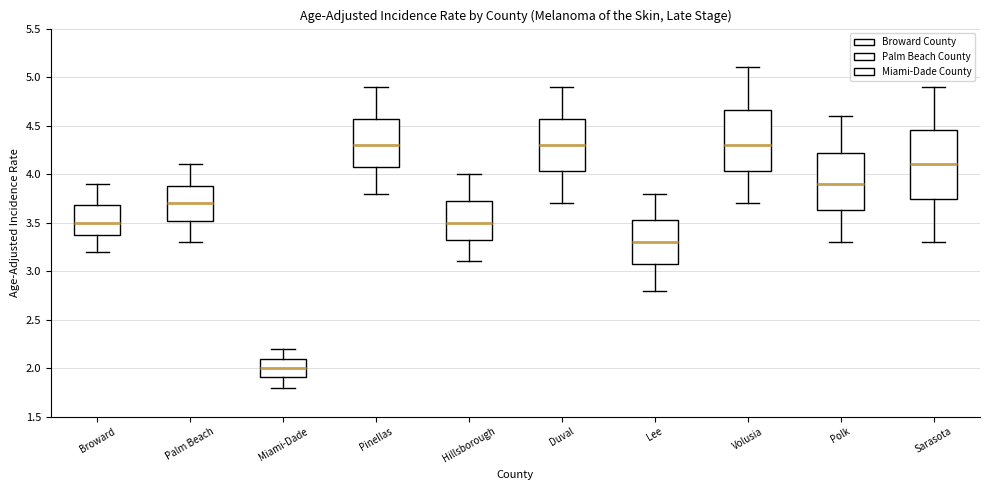

Where does the median line of the box for Sarasota sit on the y-axis? The values are not printed on the chart, so give them approximately, as read against the axis.

4.10